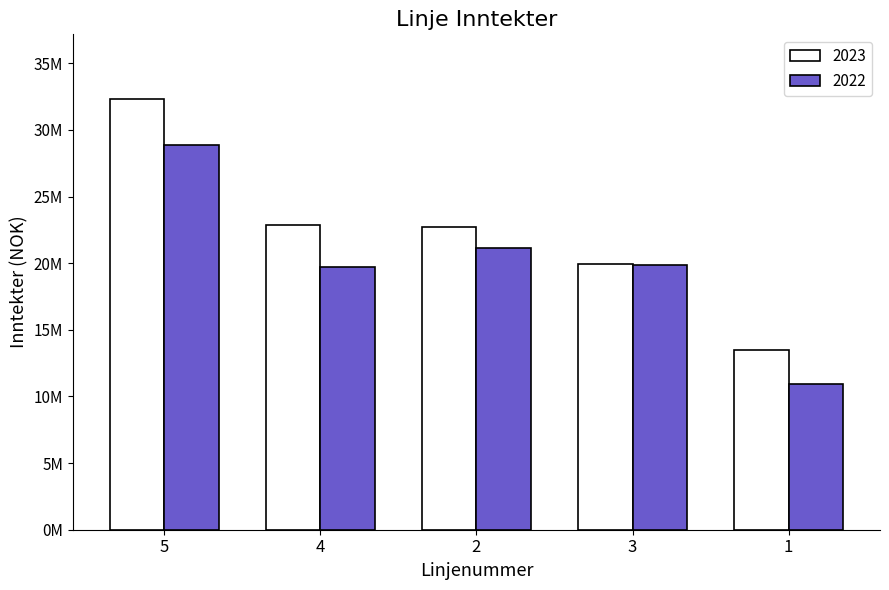

Are the bars grouped side by side (vs. stacked)?

Yes